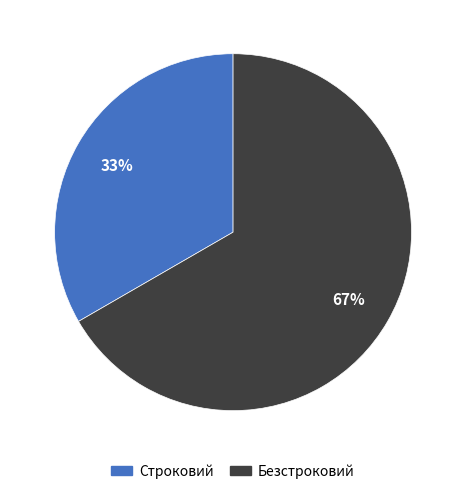

Rank the categories by value from lowest to highest.

Строковий, Безстроковий